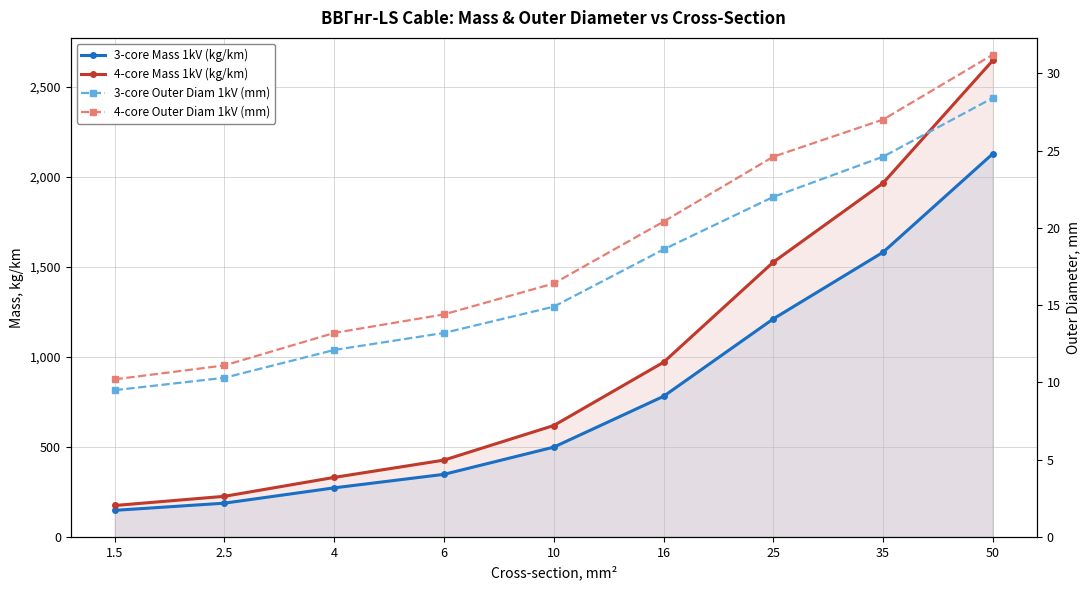

Where does the 4-core Mass 1kV (kg/km) series first go above 619?

16